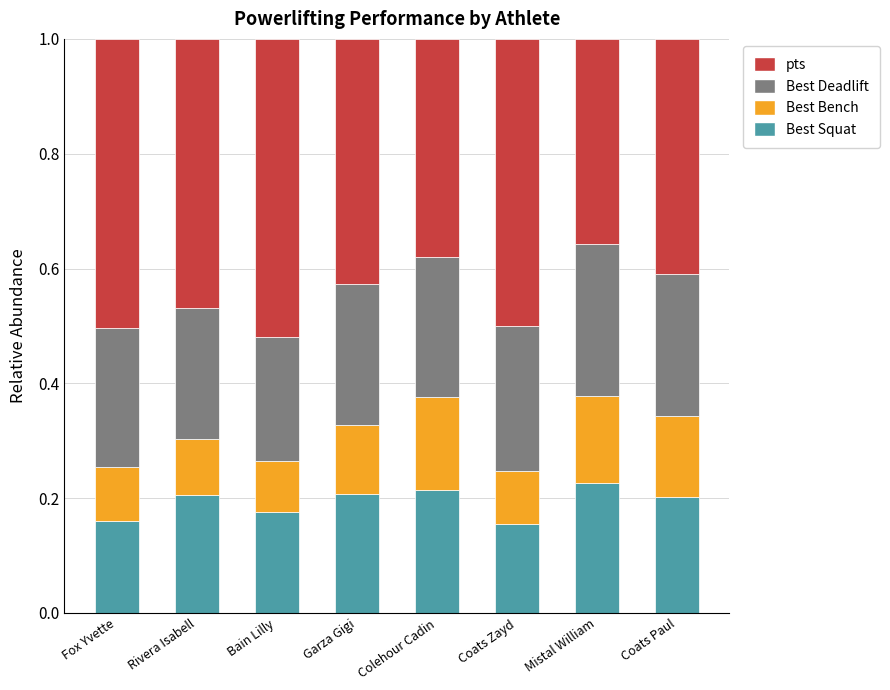

What is the total value across all series at Rivera Isabell?

1.0